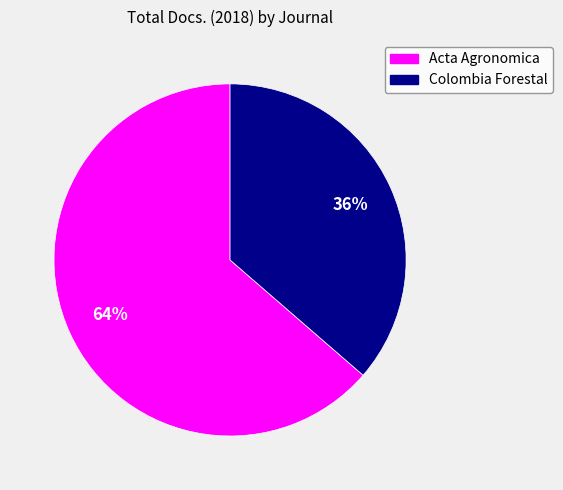

What percentage is the Colombia Forestal slice, to the nearest percent?

36%